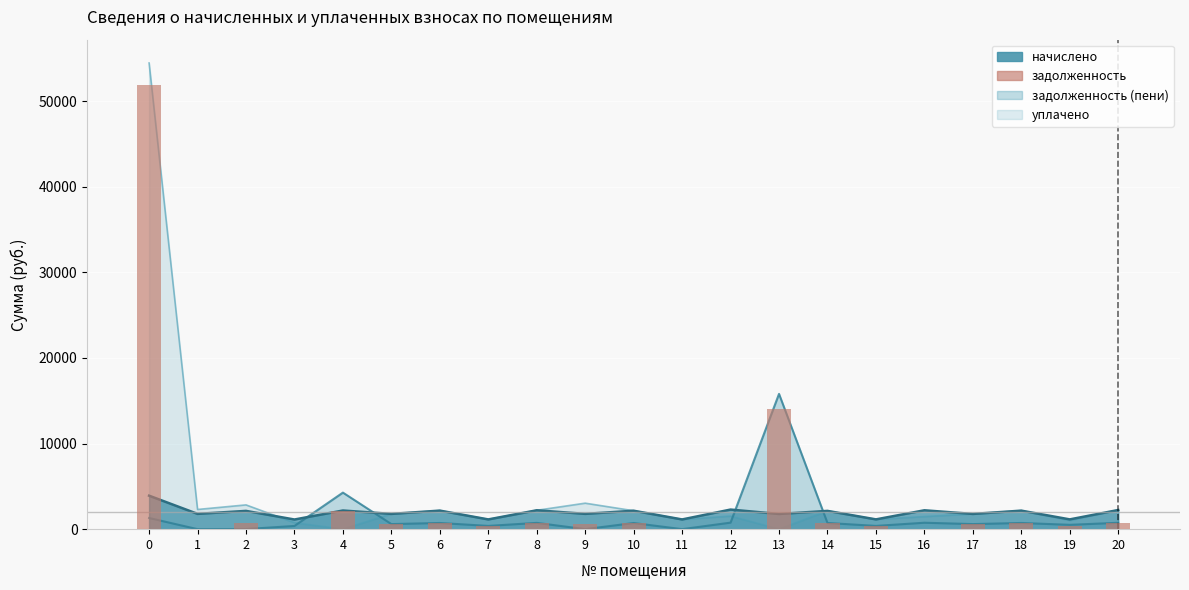

Rank the categories by value from highest to lowest.

0, 13, 4, 20, 8, 14, 18, 6, 10, 2, 9, 5, 17, 15, 19, 7, 16, 1, 3, 11, 12